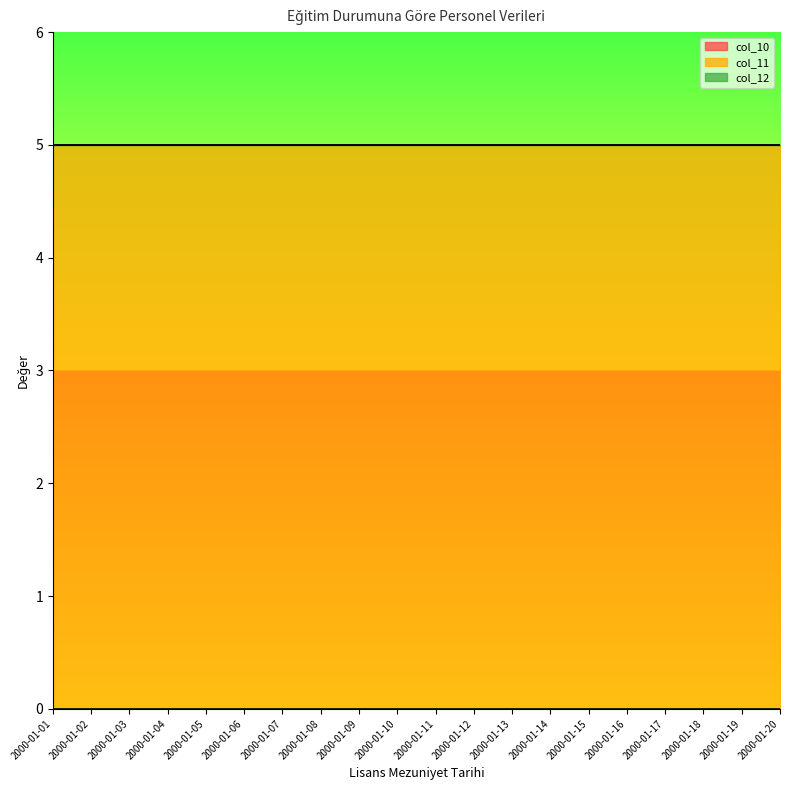

True or false: col_12 and col_10 intersect in this chart.

False